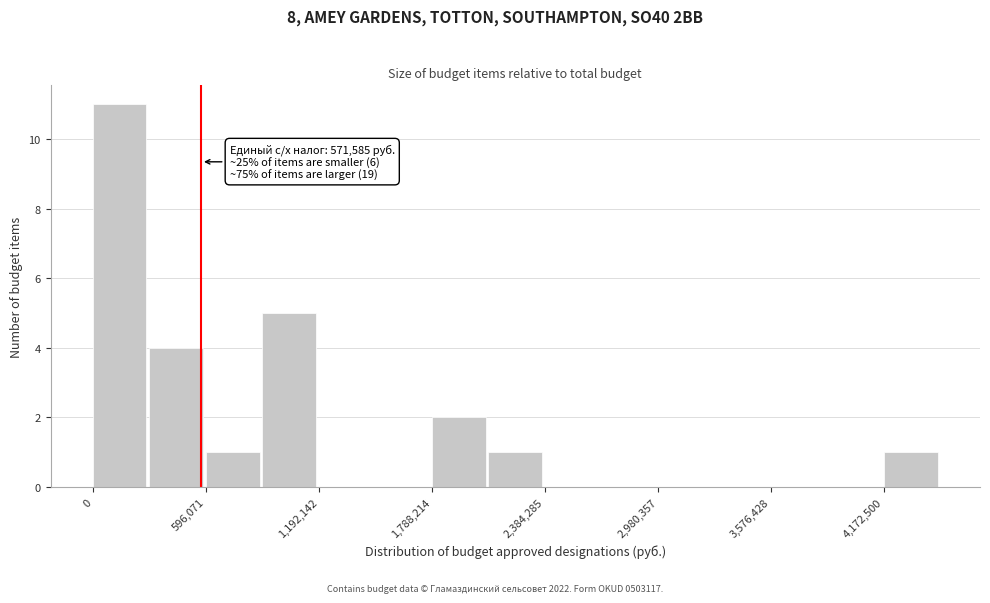

Read against the x-axis, roughly where is the centre of the tallest bar?

100000